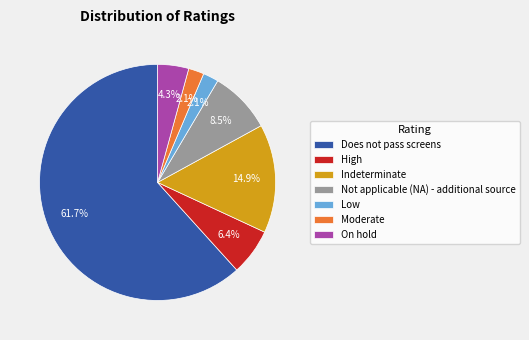

What percentage do On hold and Moderate together represent?

6.4%